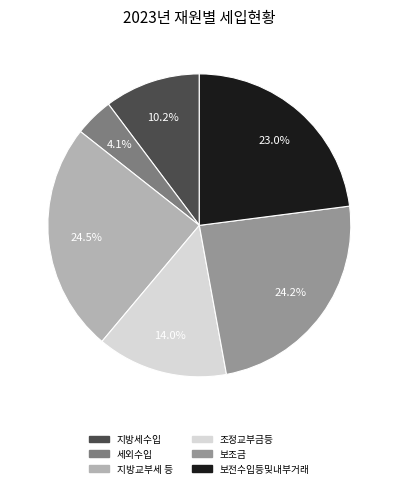

Which category has the smallest portion of the pie?

세외수입